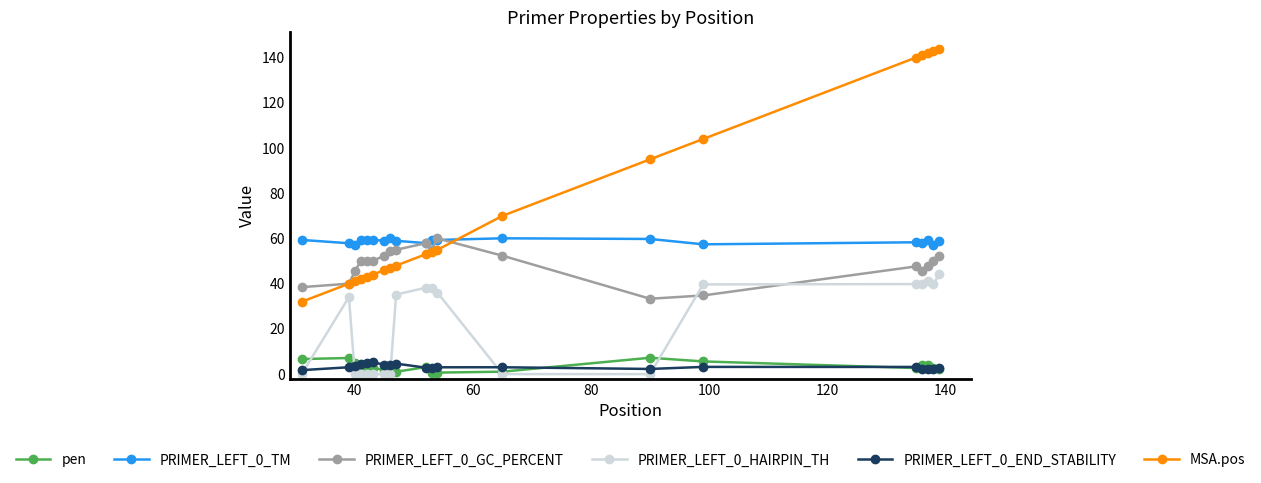

What is the difference between the maximum and second lowest values in the pen series?

6.6